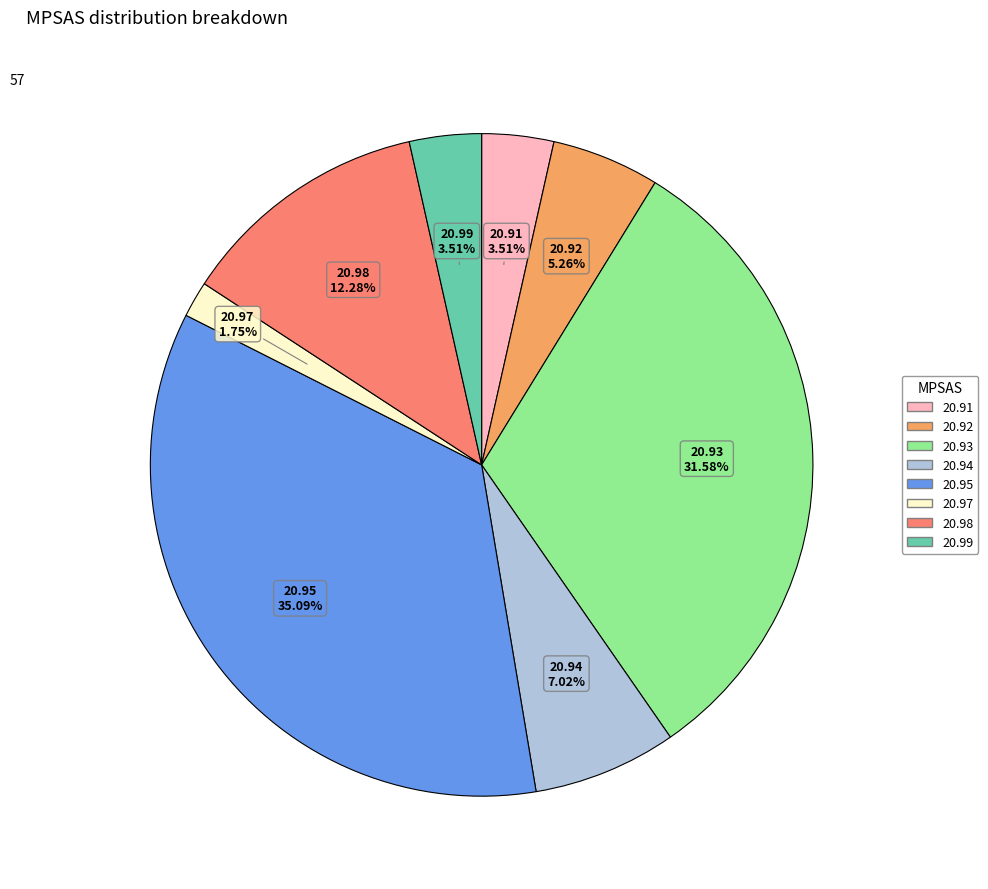

What is the largest slice in the pie chart?

20.95